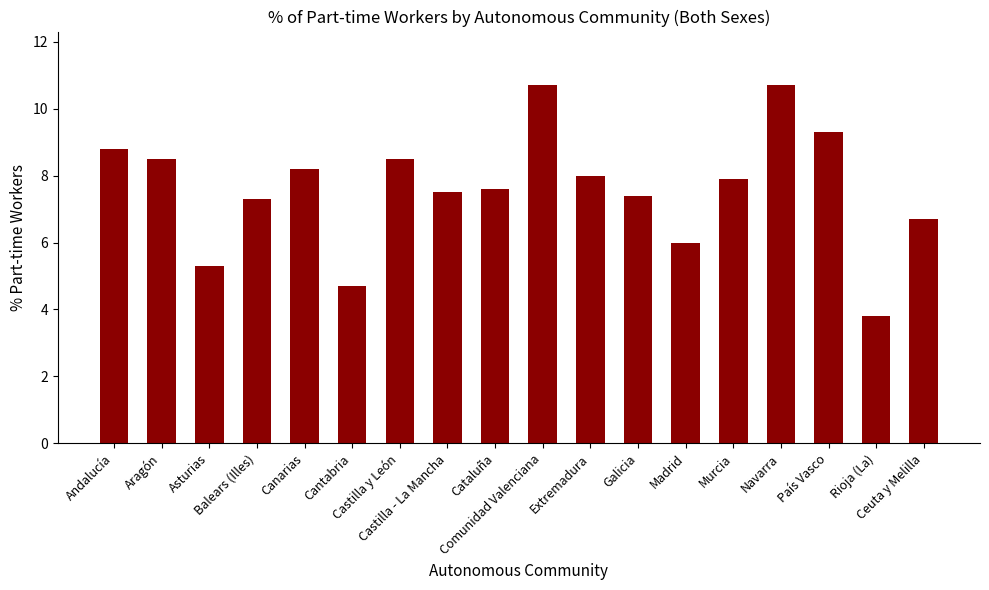

Are the bars horizontal?

No